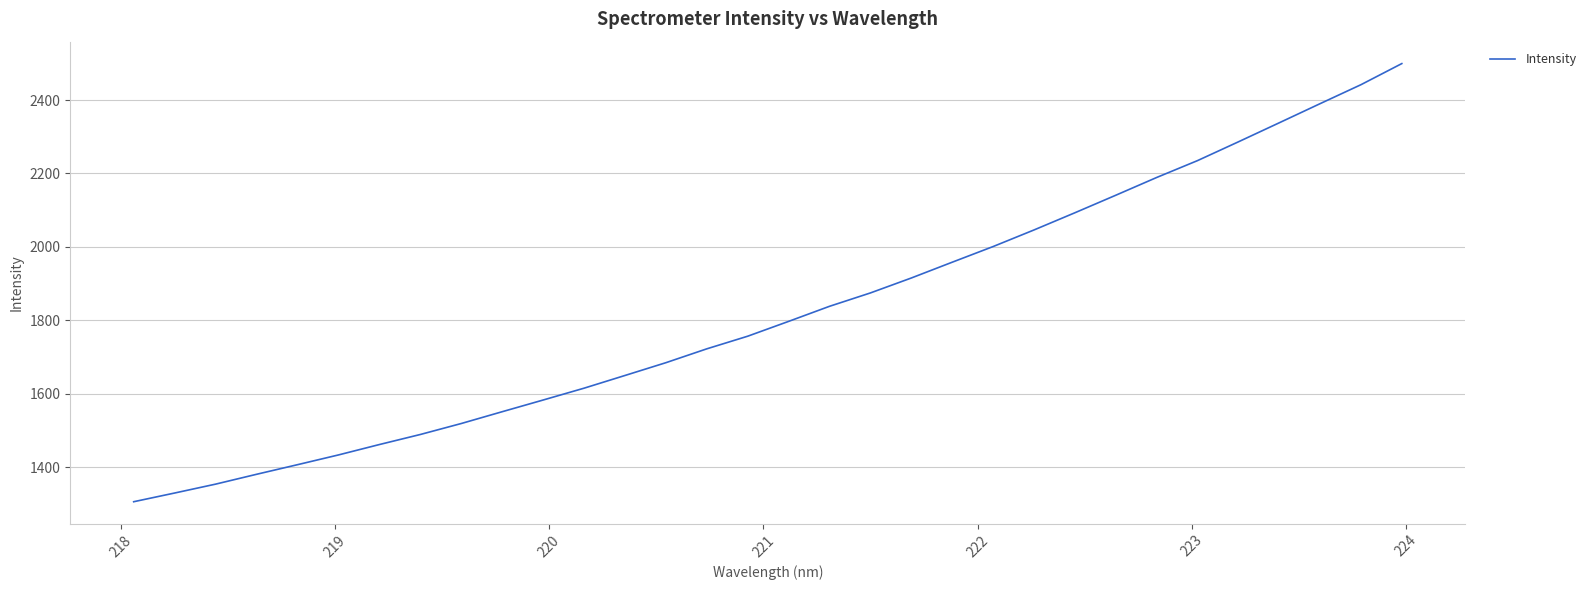

What is the difference between the second highest and minimum values?

1136.0